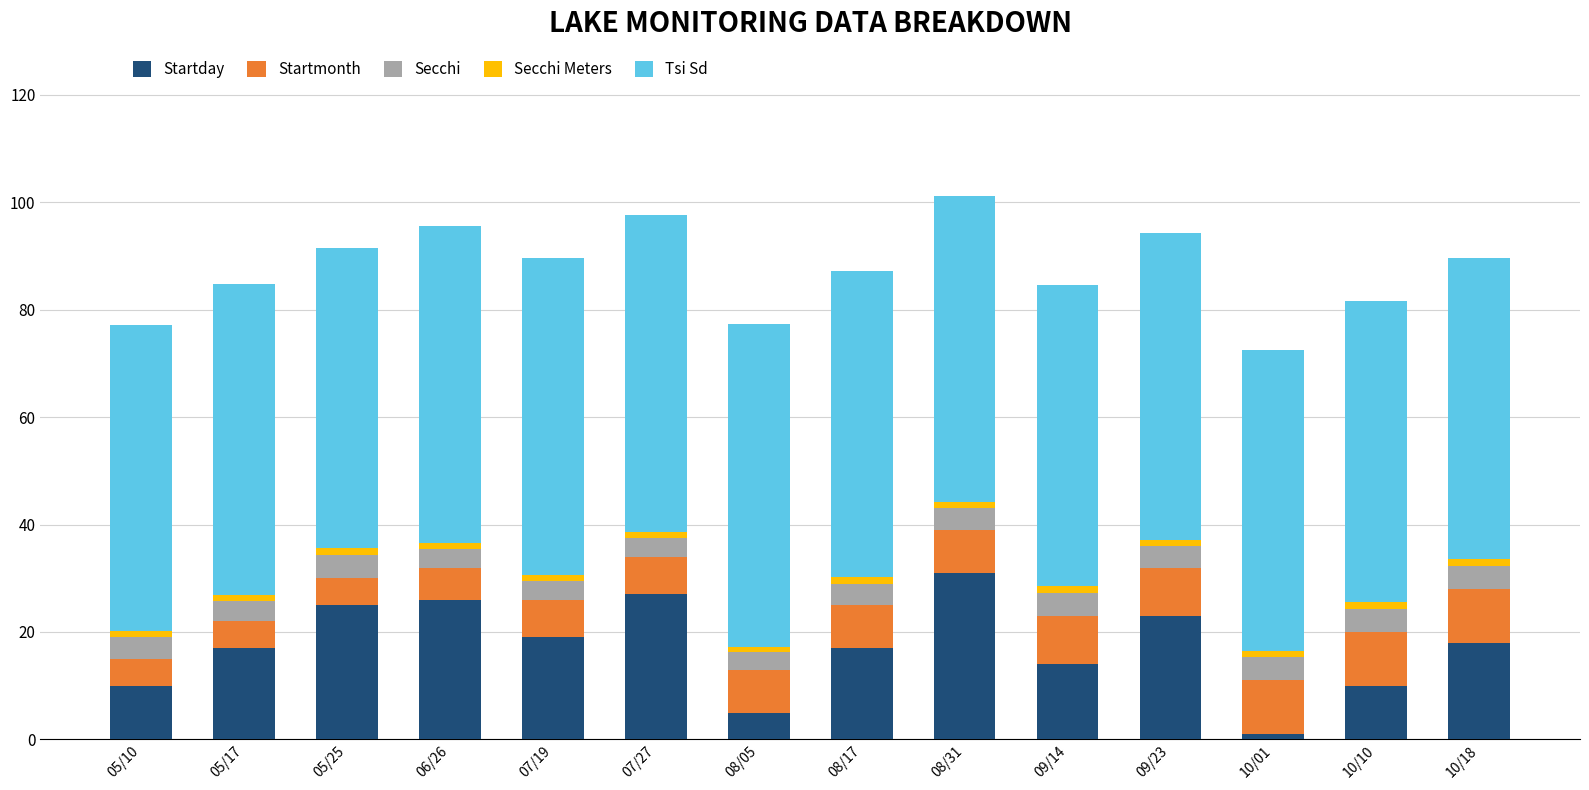

What is the approximate value of Startday at 08/17?

17.0